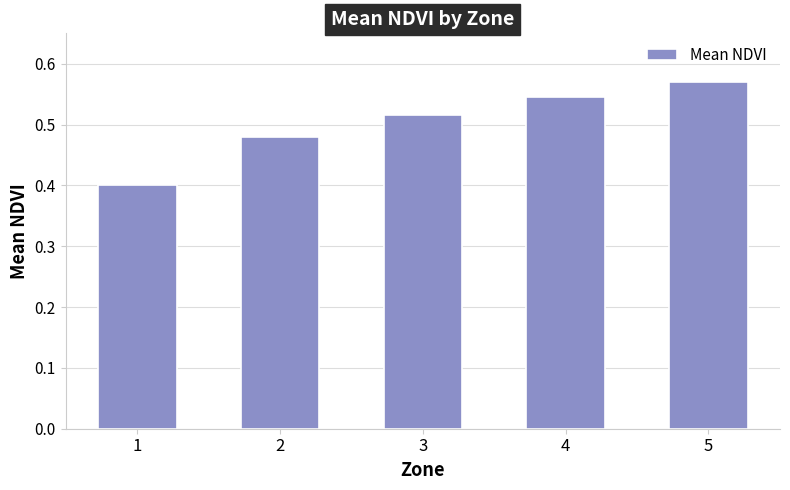

How many values are between 0 and 1?

5